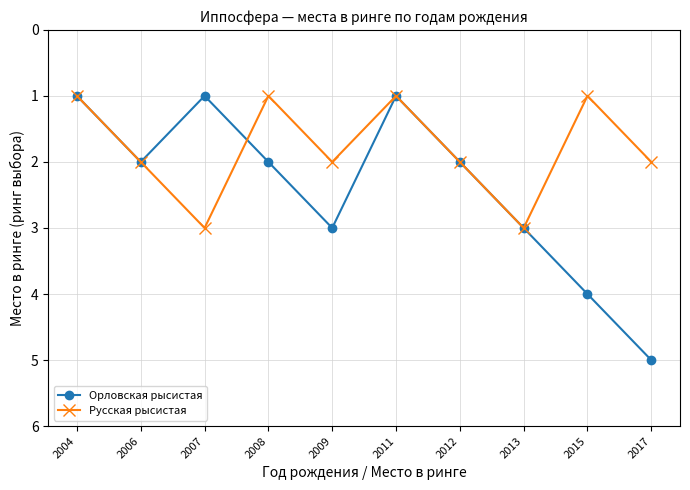

How many distinct data groups are displayed?

2